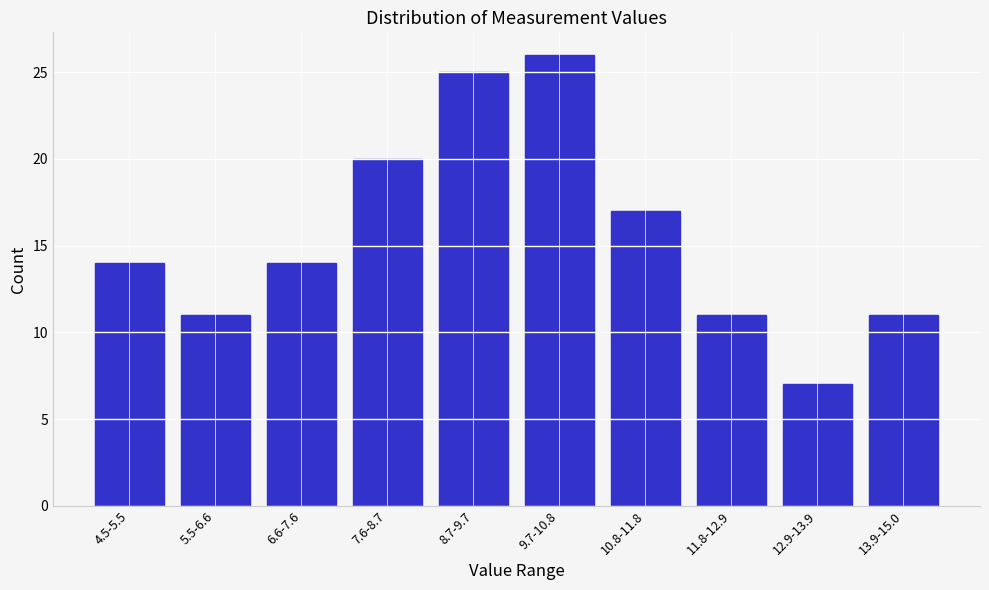

Reading left to right, extract all data points from this chart.

4.5-5.5=14	5.5-6.6=11	6.6-7.6=14	7.6-8.7=20	8.7-9.7=25	9.7-10.8=26	10.8-11.8=17	11.8-12.9=11	12.9-13.9=7	13.9-15.0=11